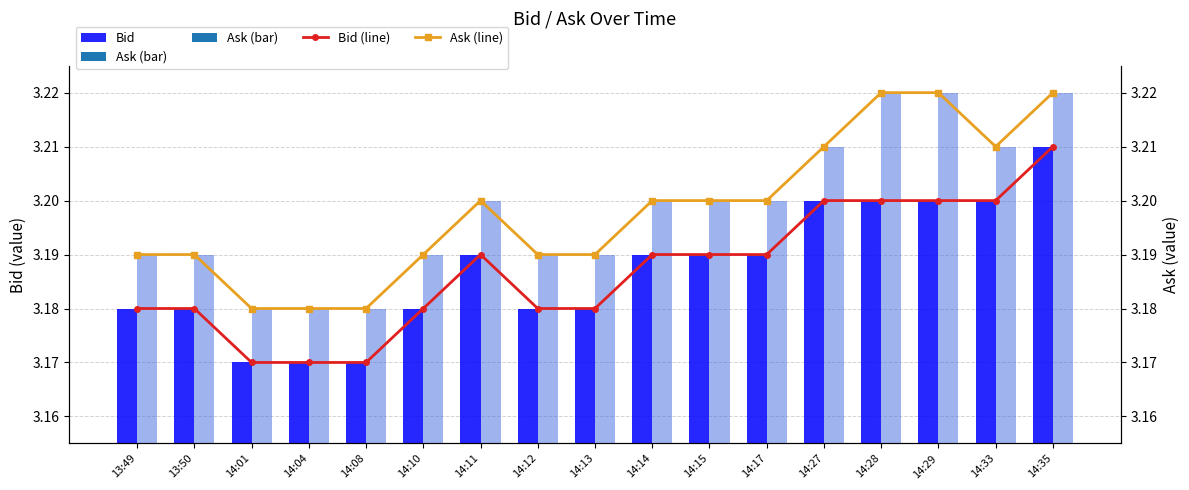

What are all the series names shown in the legend?

Bid, Bid (line), Ask (line), Ask (bar)